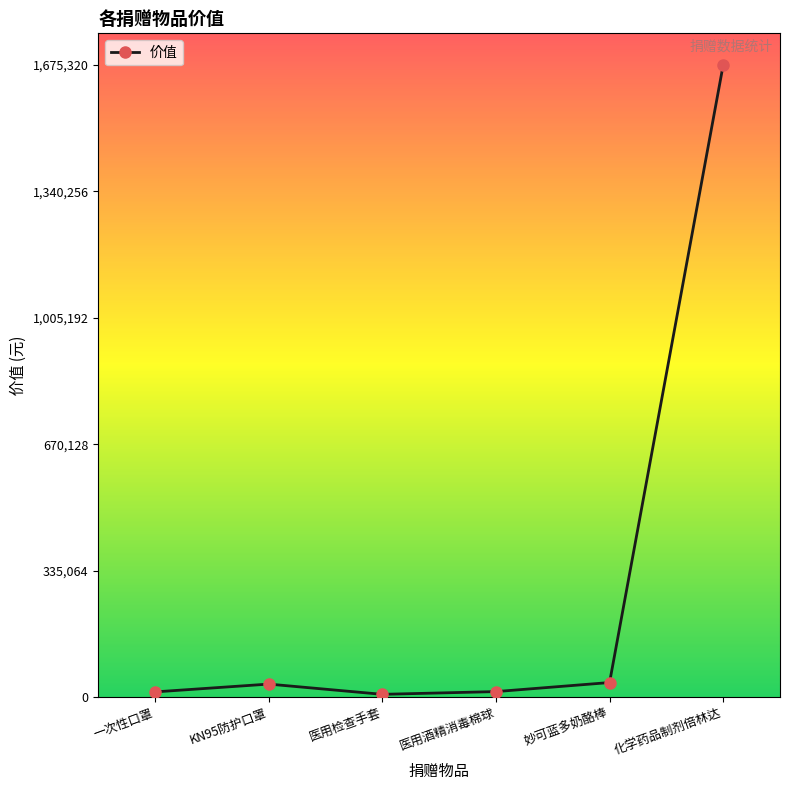

Between 化学药品制剂倍林达 and 妙可蓝多奶酪棒, which is larger?

化学药品制剂倍林达